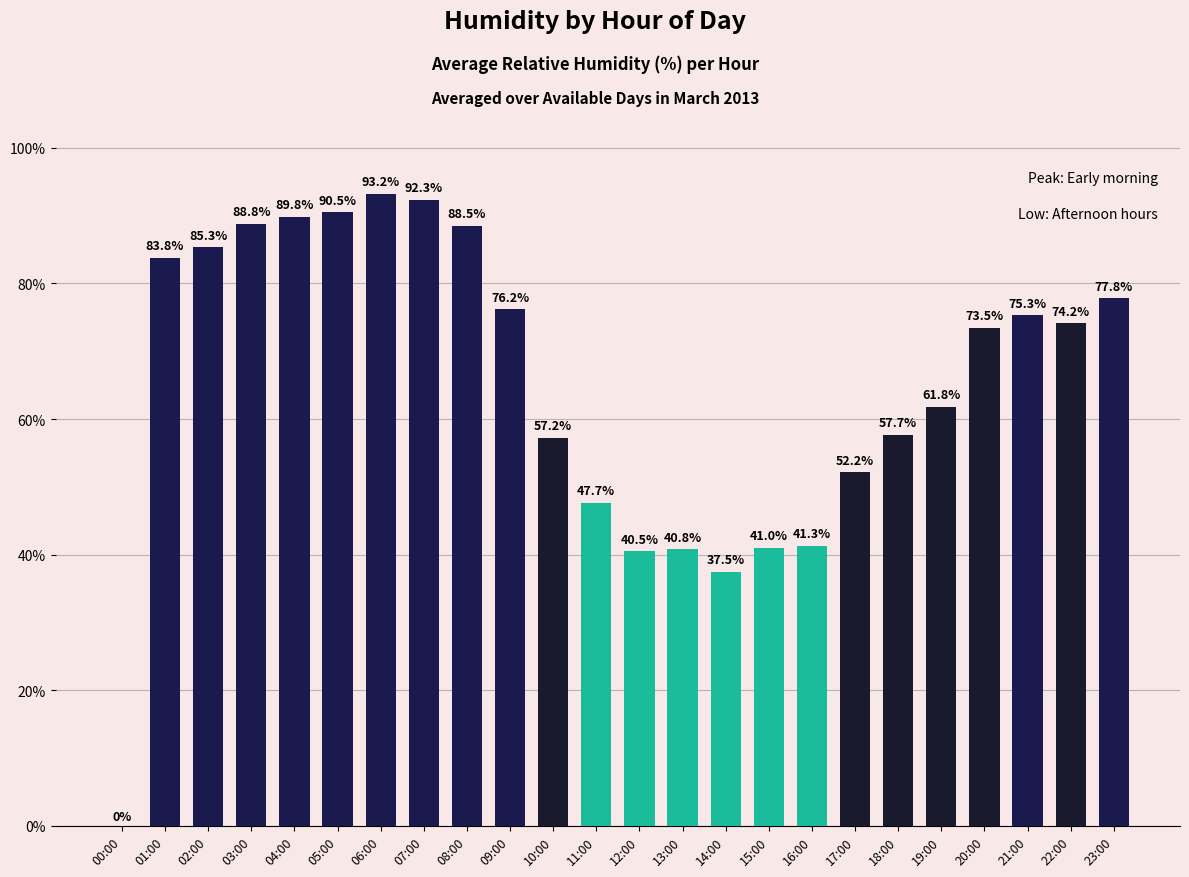

What is the average value?

65.3